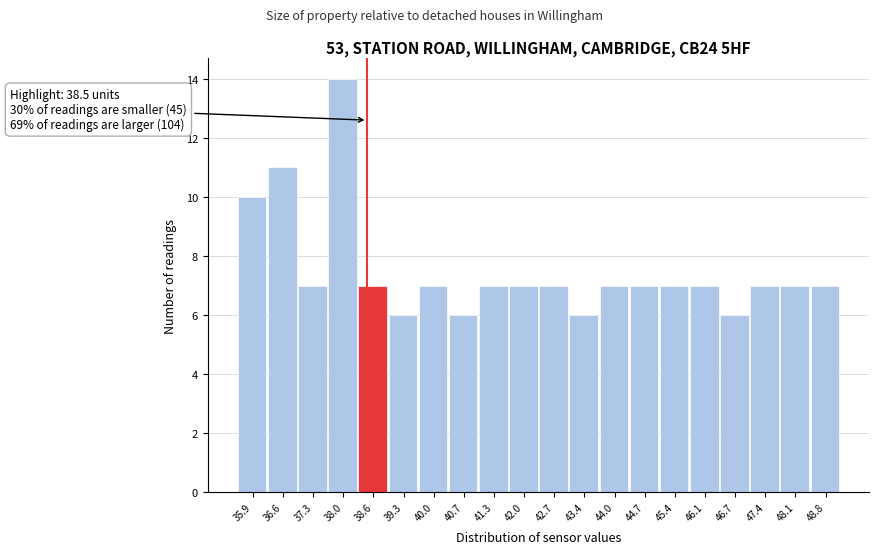

Over which range of the x-axis is the bar tallest?

37.6 to 38.3